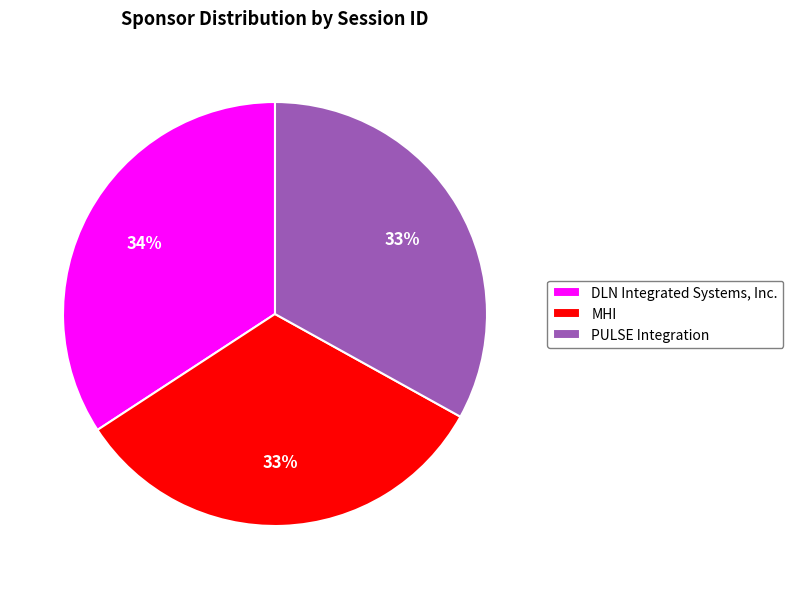

To the nearest percent, what is the difference between the DLN Integrated Systems, Inc. and PULSE Integration slice percentages?

1%